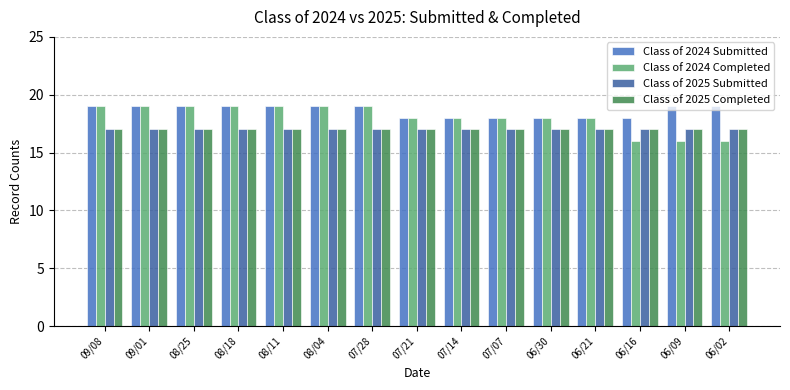

What is the greatest value displayed?

19